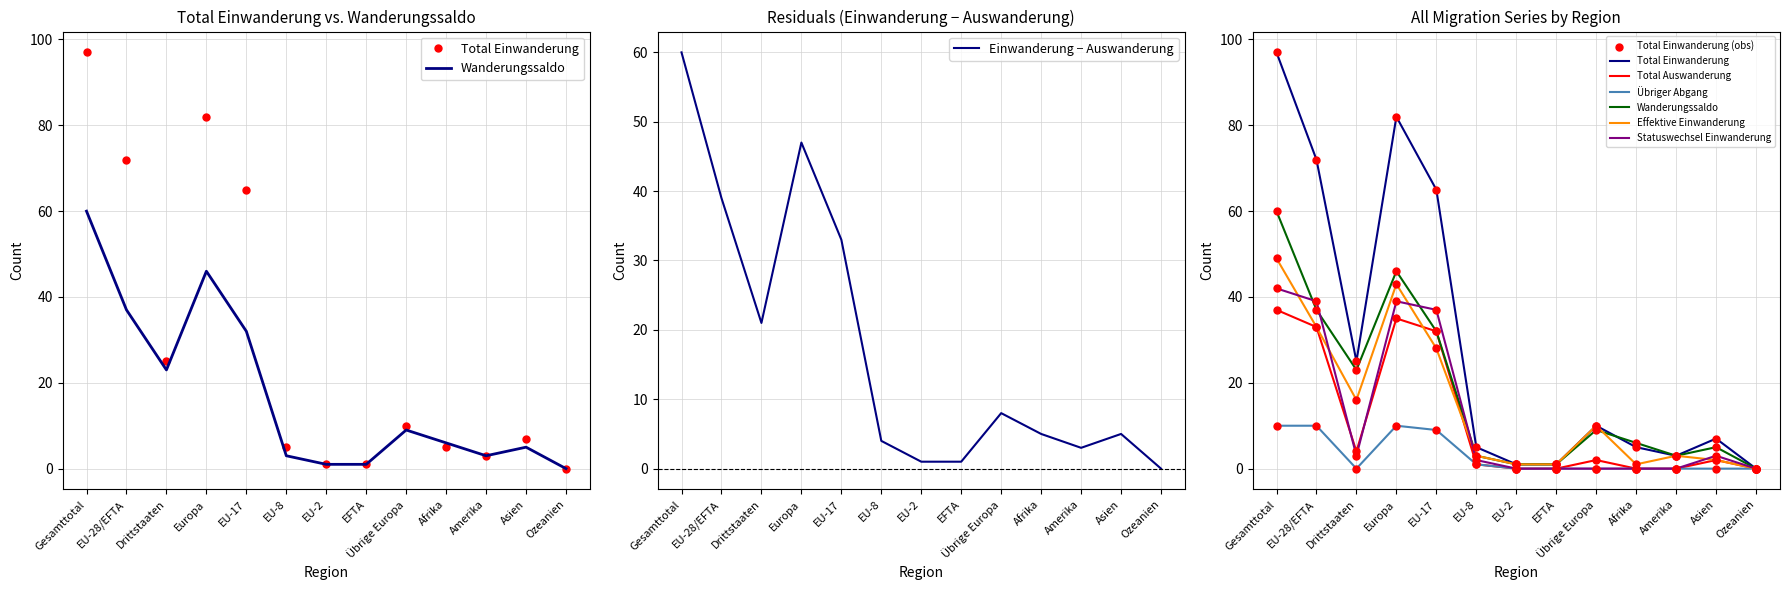

Is the value of Total Auswanderung at EFTA greater than the value of Effektive Einwanderung at Afrika?

No